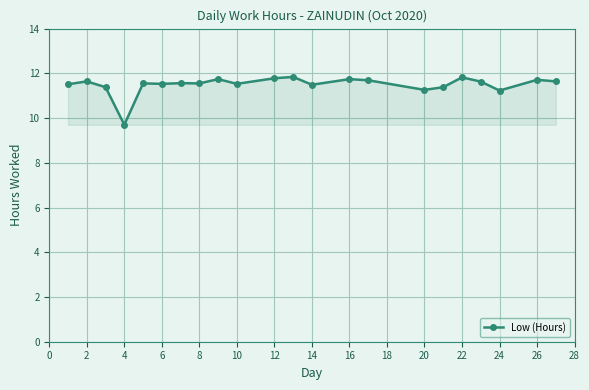

What is the sum of all values?

252.9